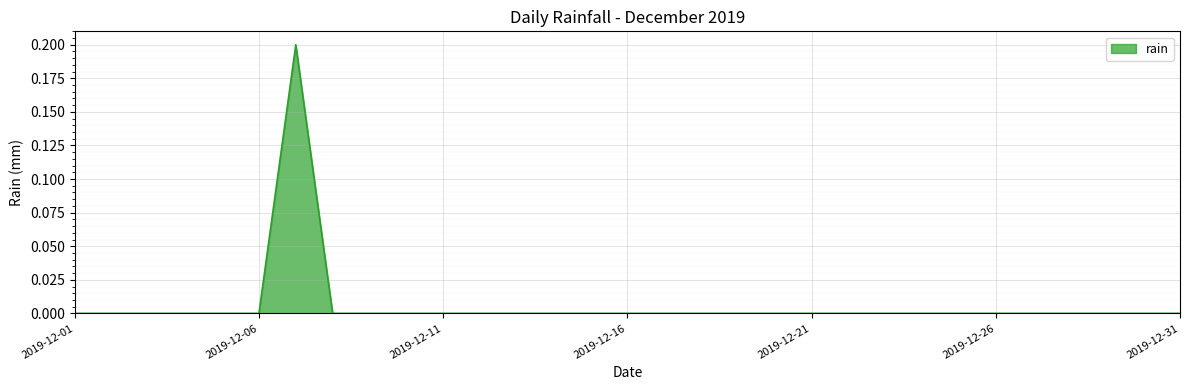

How many lines are shown in the chart?

1